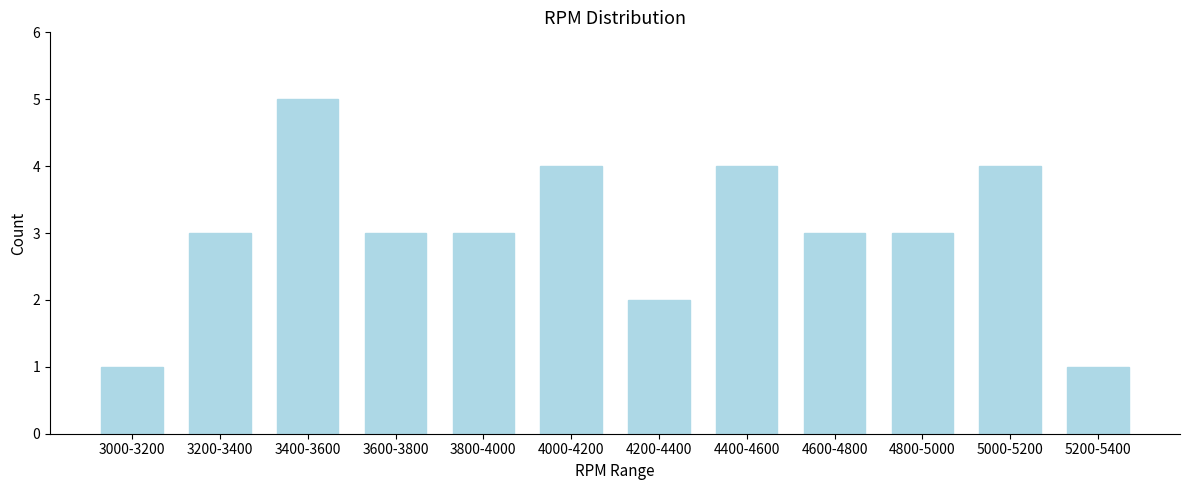

Reading left to right, extract all data points from this chart.

3000-3200=1	3200-3400=3	3400-3600=5	3600-3800=3	3800-4000=3	4000-4200=4	4200-4400=2	4400-4600=4	4600-4800=3	4800-5000=3	5000-5200=4	5200-5400=1